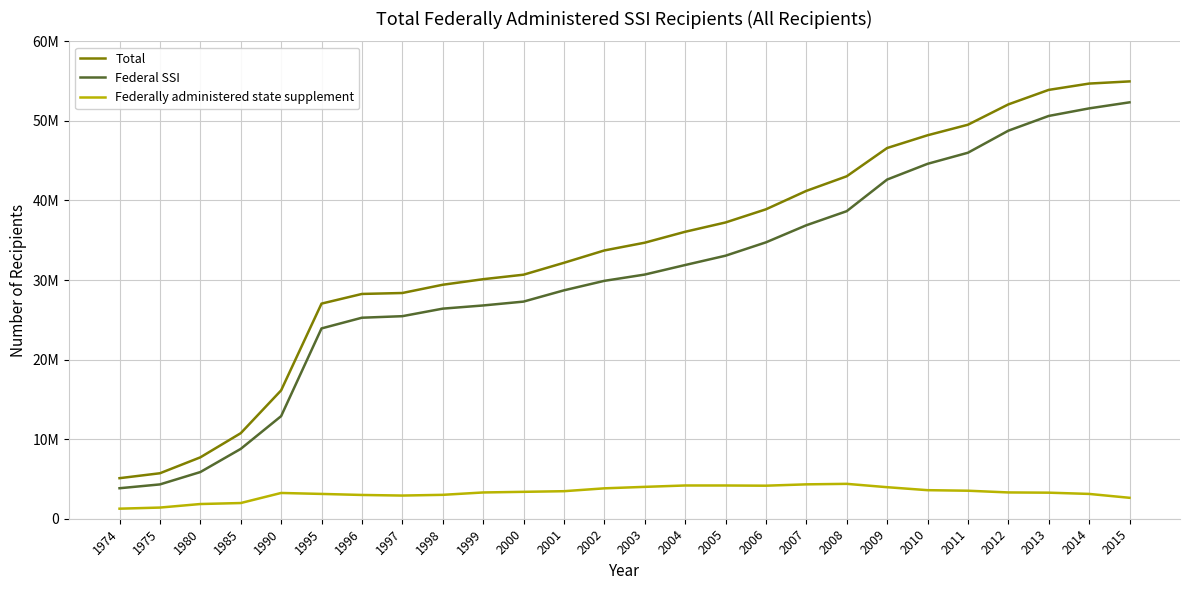

True or false: Federal SSI has a value of 58486548 at 2006.

False